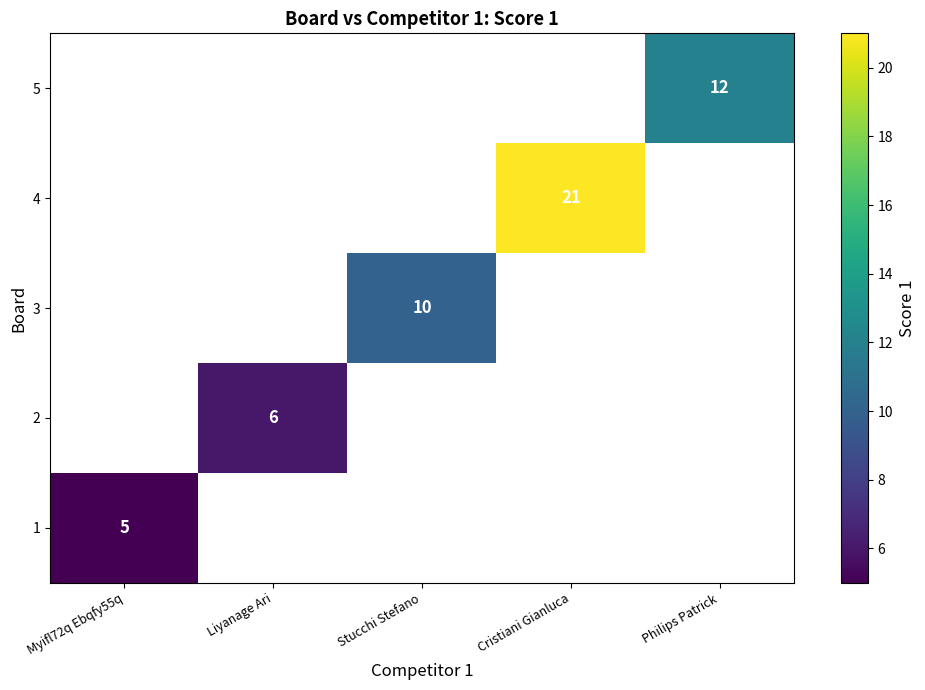

True or false: 4 has a value of 21 at Cristiani Gianluca.

True